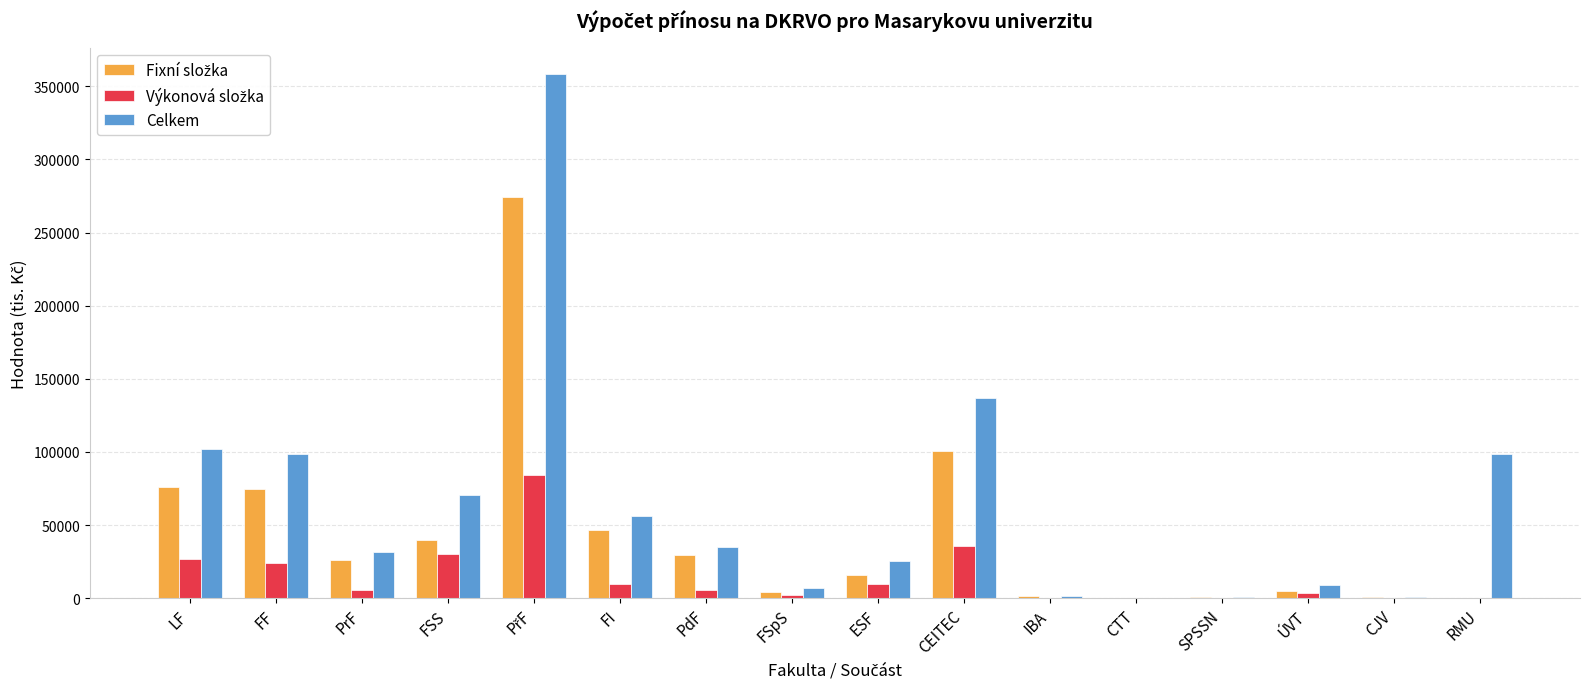

What is the greatest value displayed?

358463.3